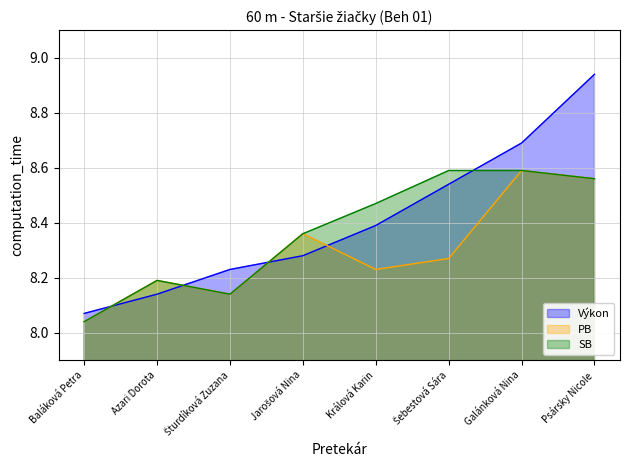

Where is the first local minimum for SB?

Šturdíková Zuzana